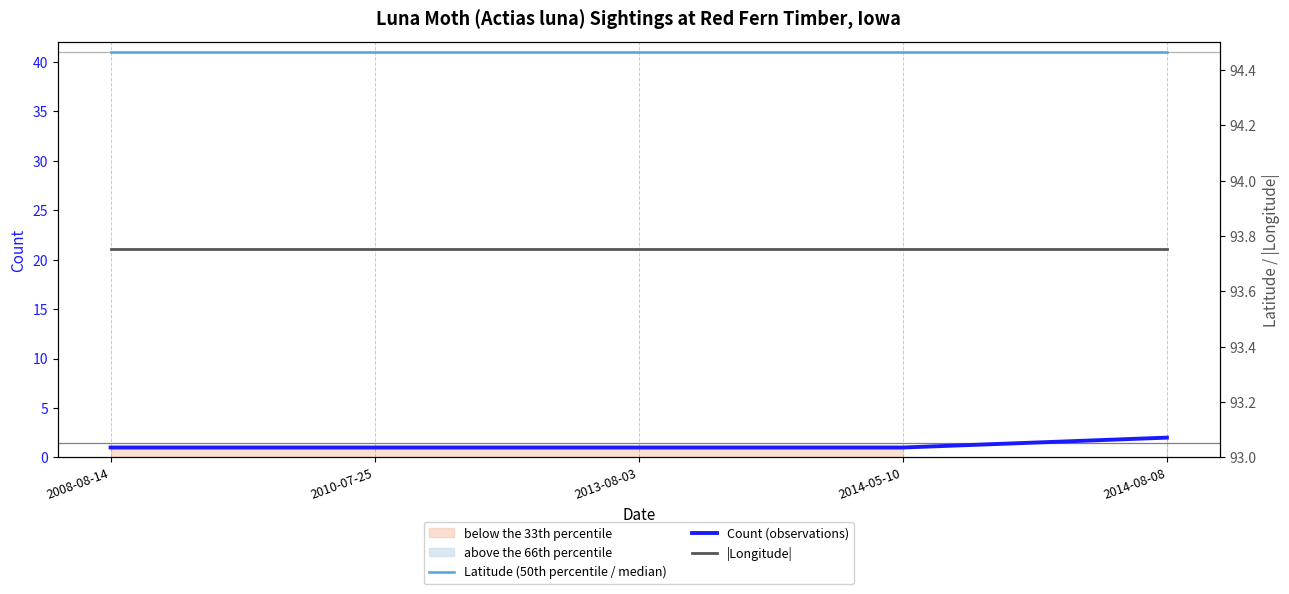

Between 2014-08-08 and 2014-05-10, which is larger?

2014-08-08